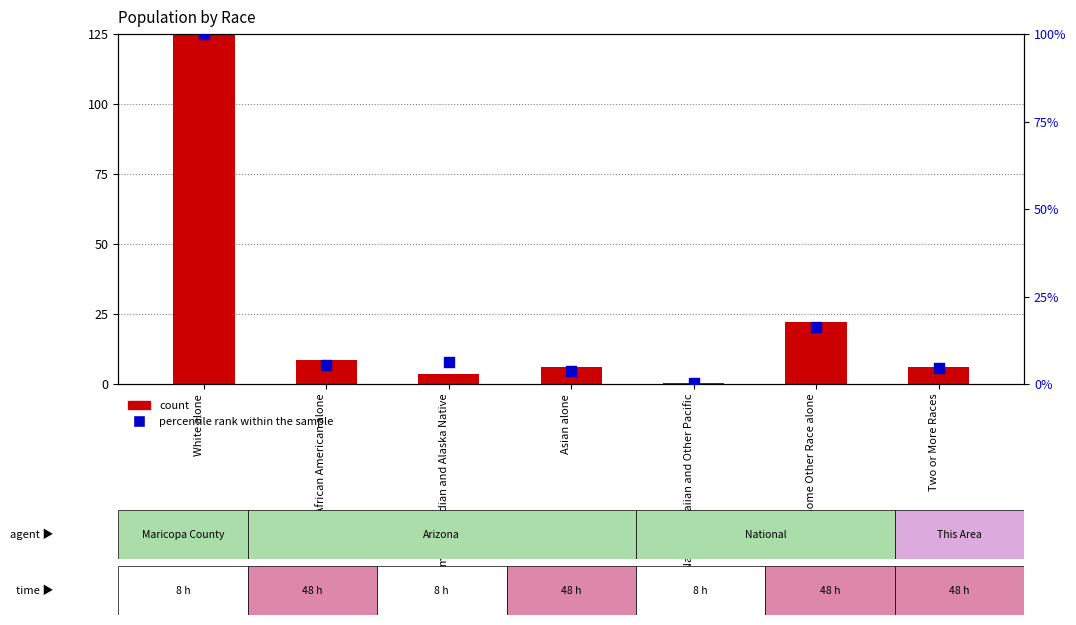

At which category is the sum across all series the highest?

White alone